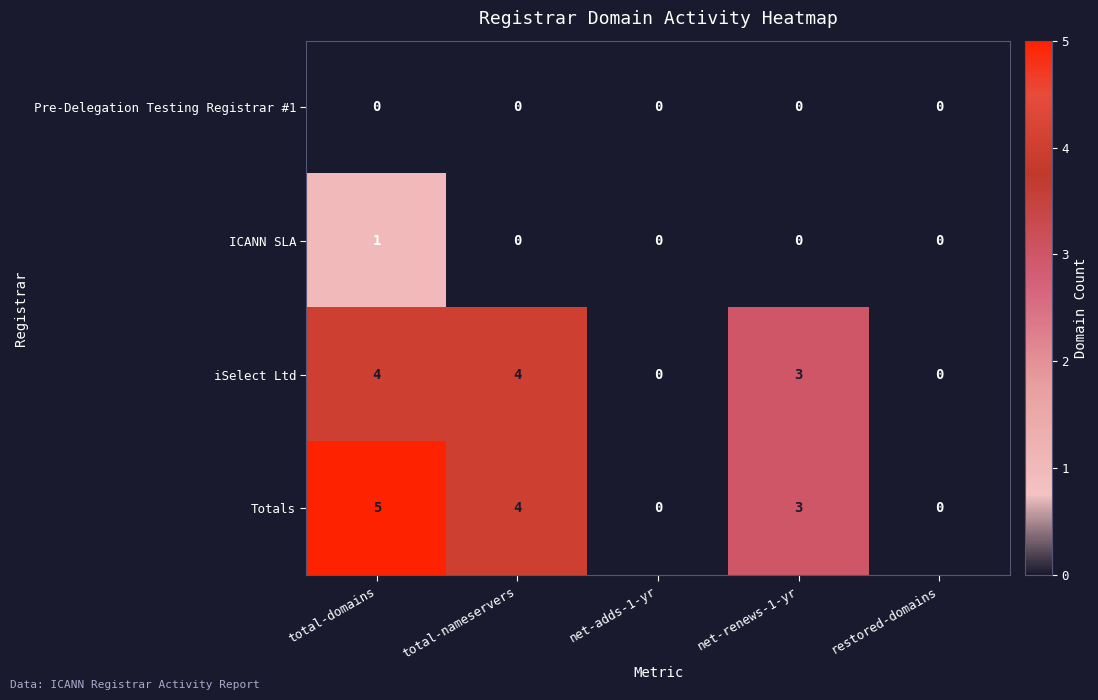

The value of Pre-Delegation Testing Registrar #1 at total-domains is 0. True or false?

True